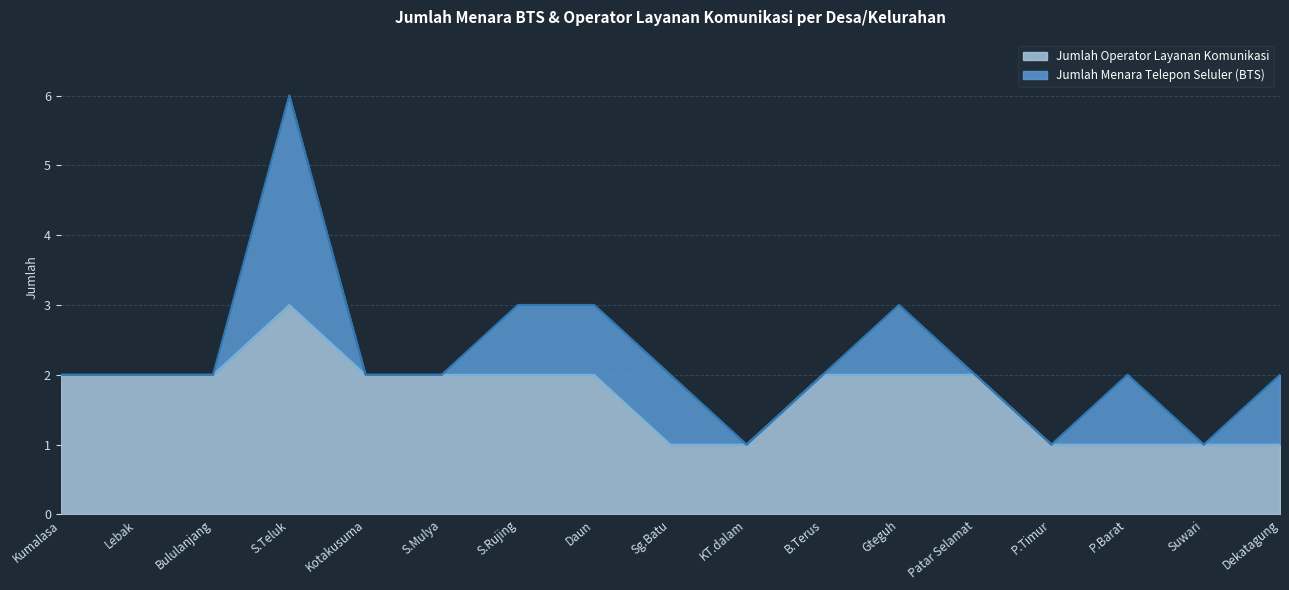

What is the difference between the maximum and minimum values?

2